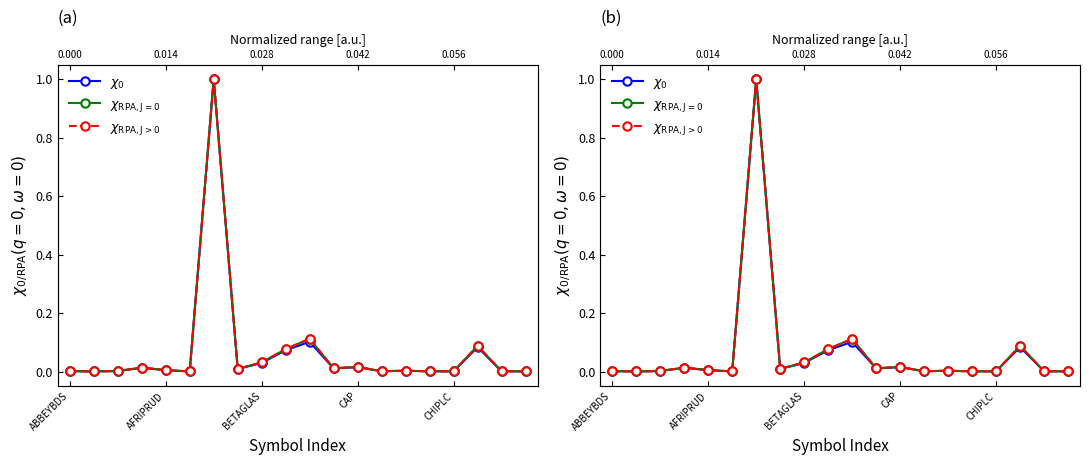

Which category has the highest value across all series?

6